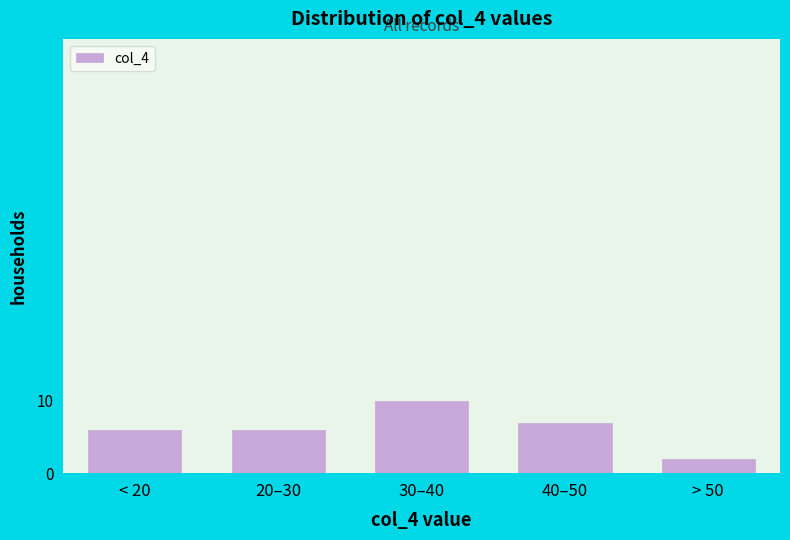

Reading left to right, list all the values displayed in this chart.

< 20=6	20–30=6	30–40=10	40–50=7	> 50=2